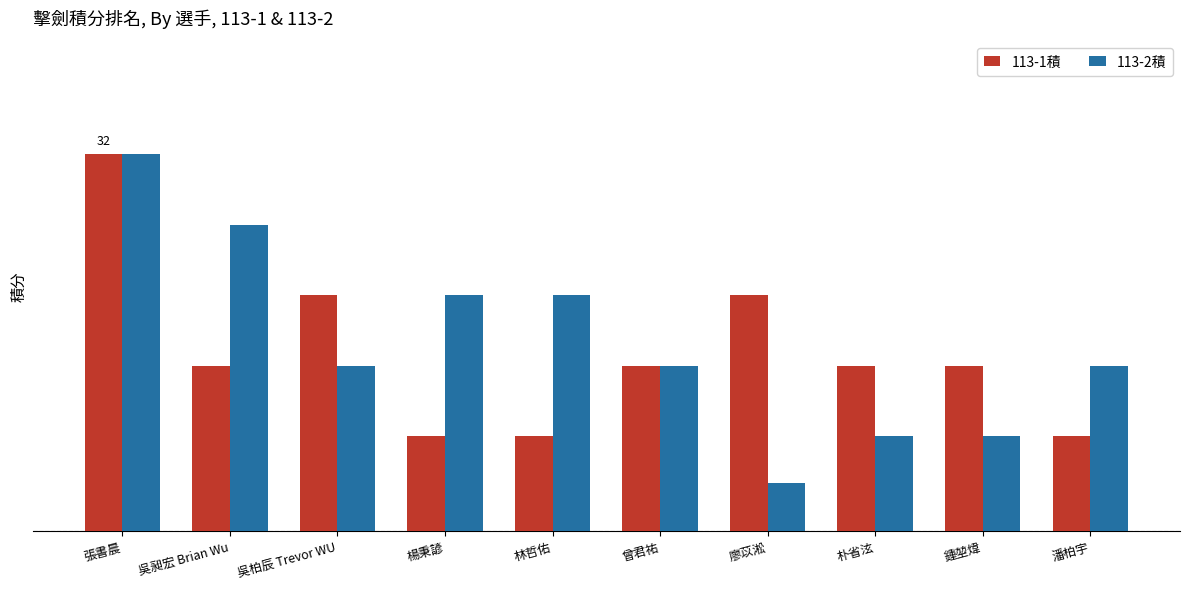

Are the bars grouped side by side (vs. stacked)?

Yes